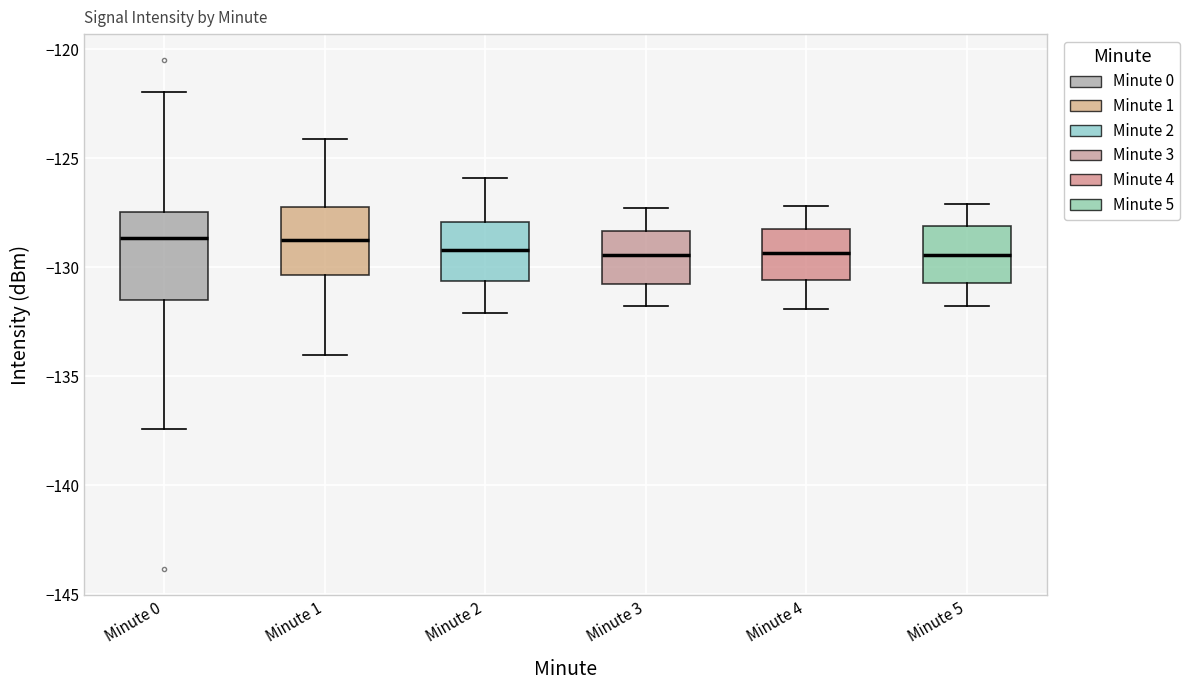

Where is the lower edge of the box for Minute 0 on the y-axis? The values are not printed on the chart, so give them approximately, as read against the axis.

-131.5